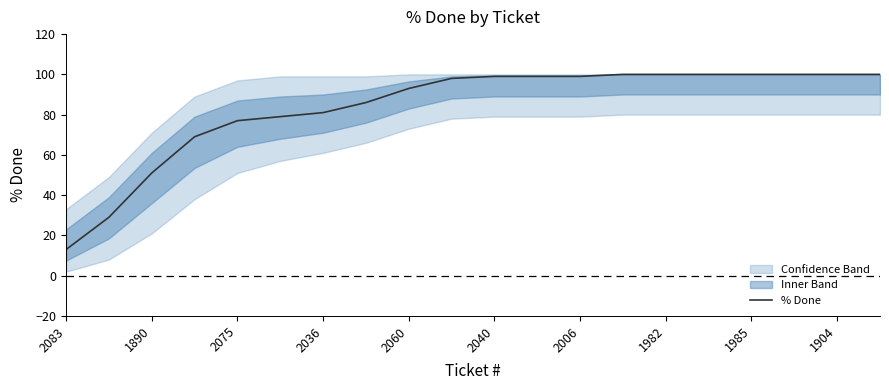

True or false: % Done has a value of 131 at 2036.

False